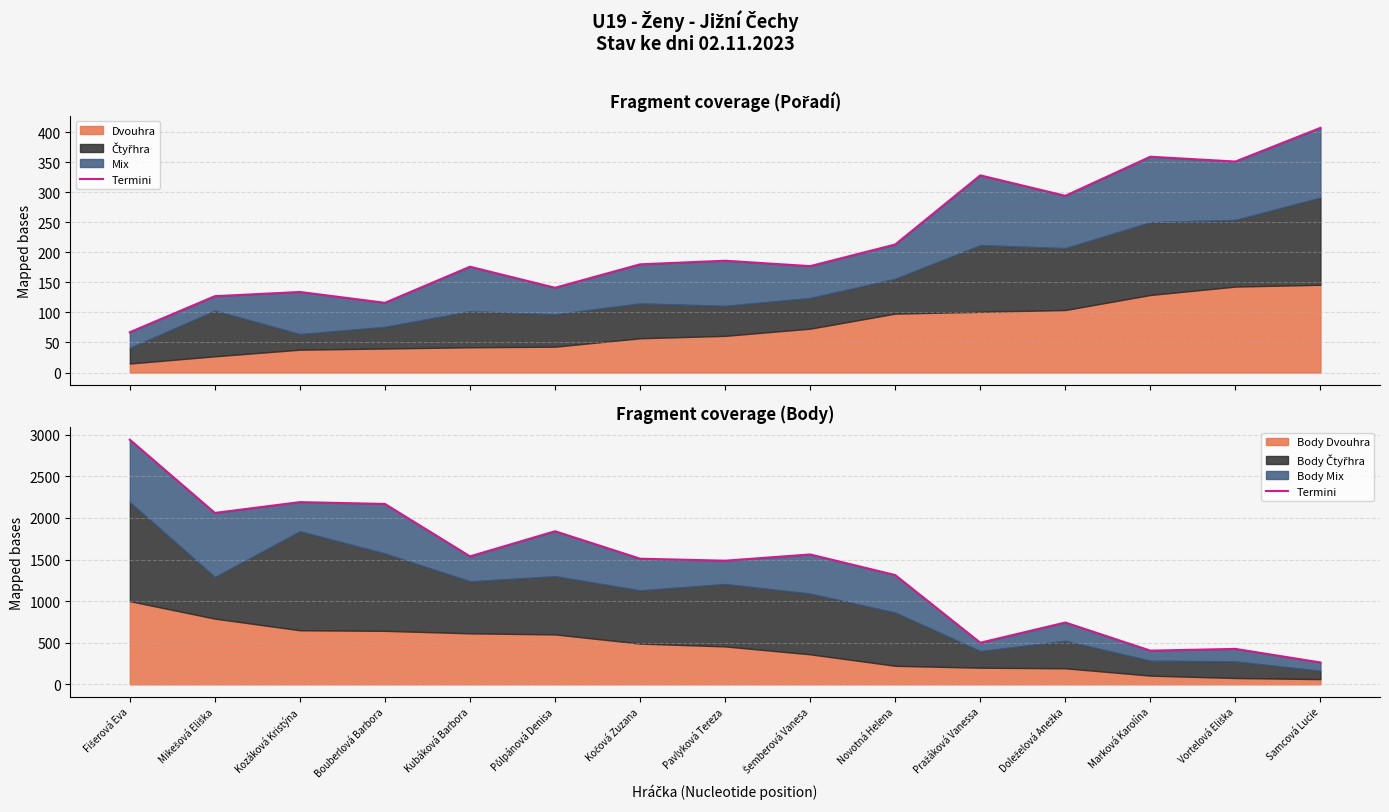

Is it true that the value at Samcová Lucie is 466?

False